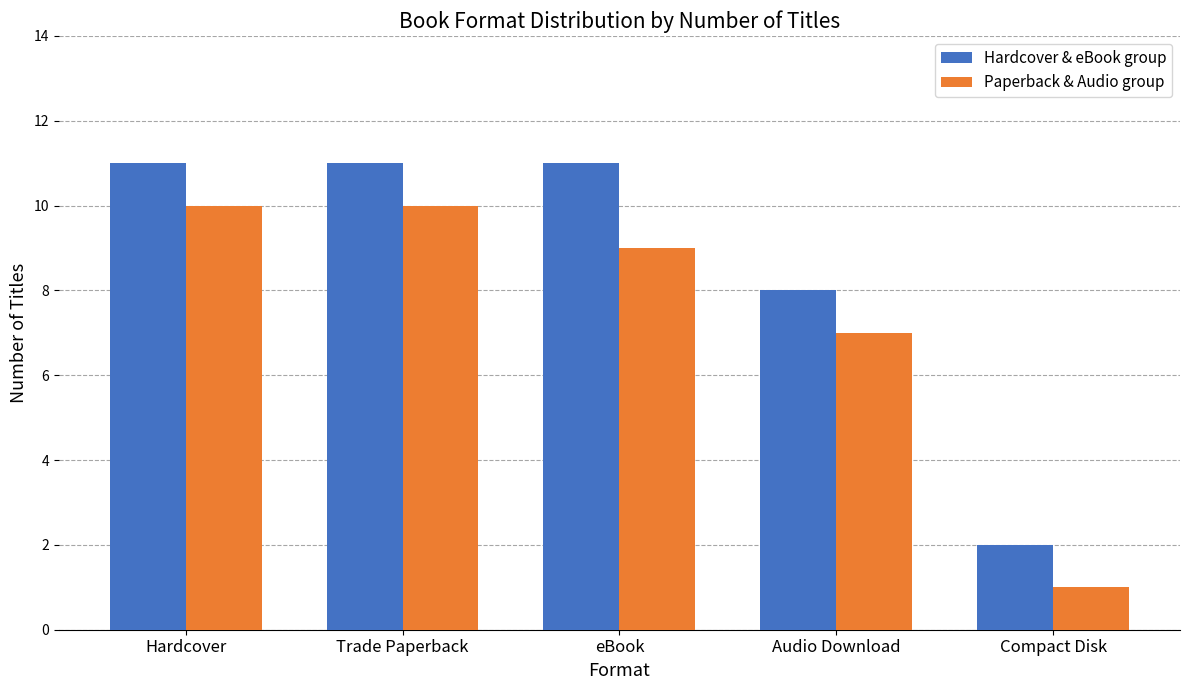

What is the difference between the maximum and minimum values in the Hardcover & eBook group series?

9